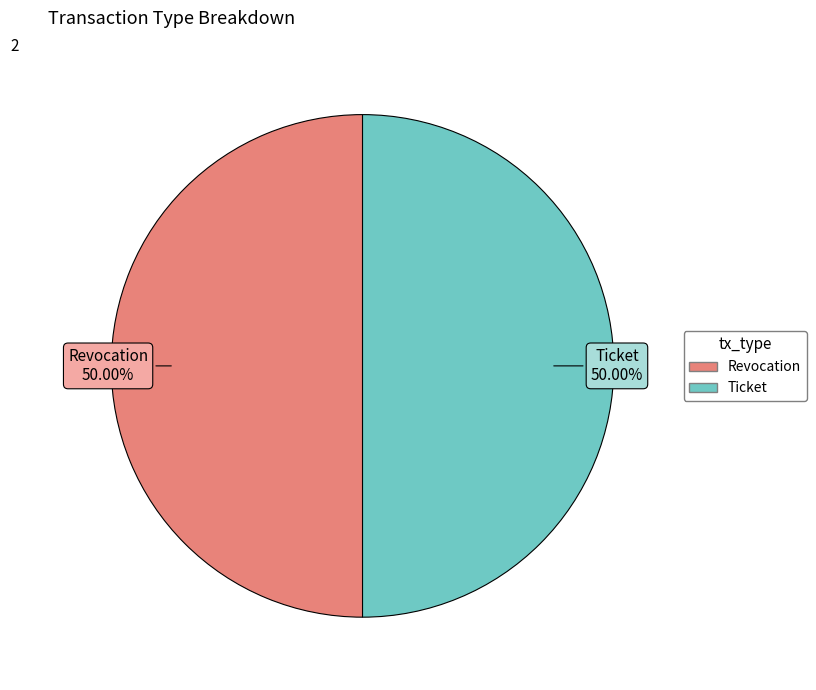

To the nearest percent, what percentage of the pie is Ticket?

50%